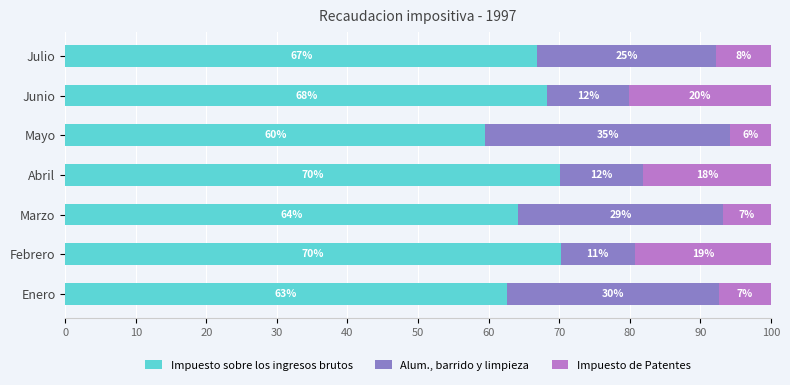

What is the value of the Impuesto sobre los ingresos brutos bar at the 1st from the left?

62.6